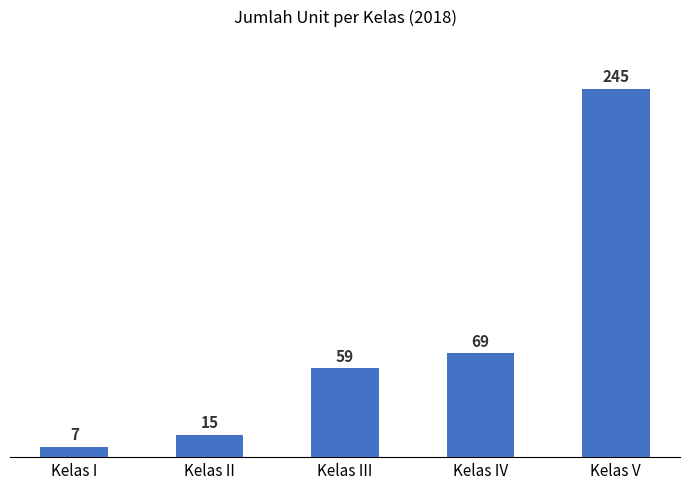

The value at Kelas III is 21. True or false?

False